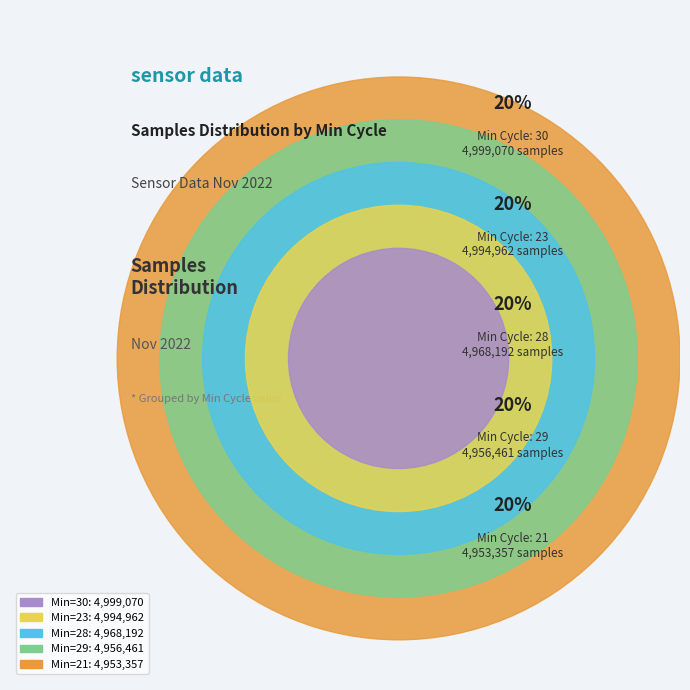

Is there a majority slice in this chart?

No